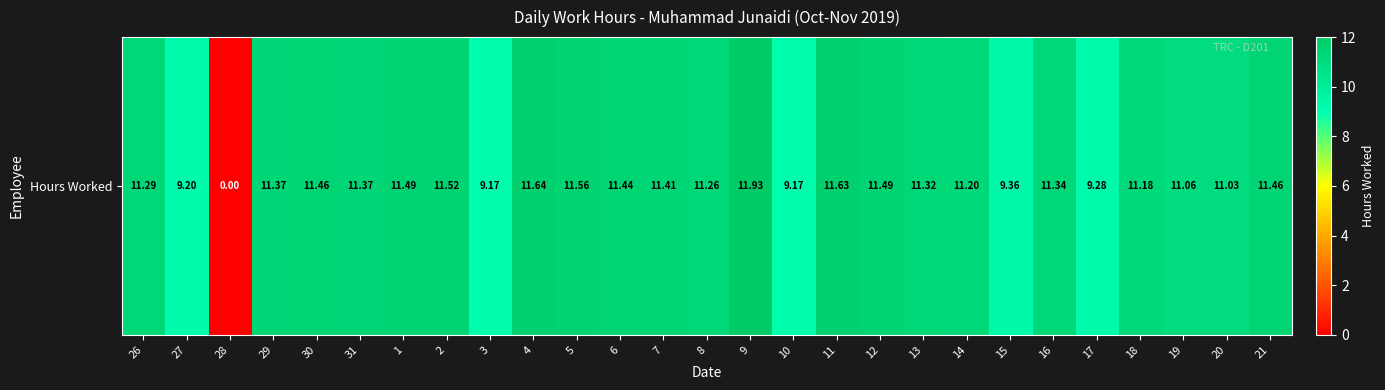

How many values are above zero?

26